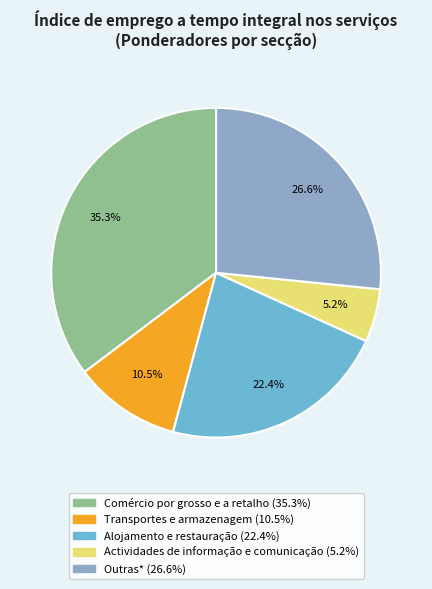

To the nearest percent, what is the average slice percentage?

20%